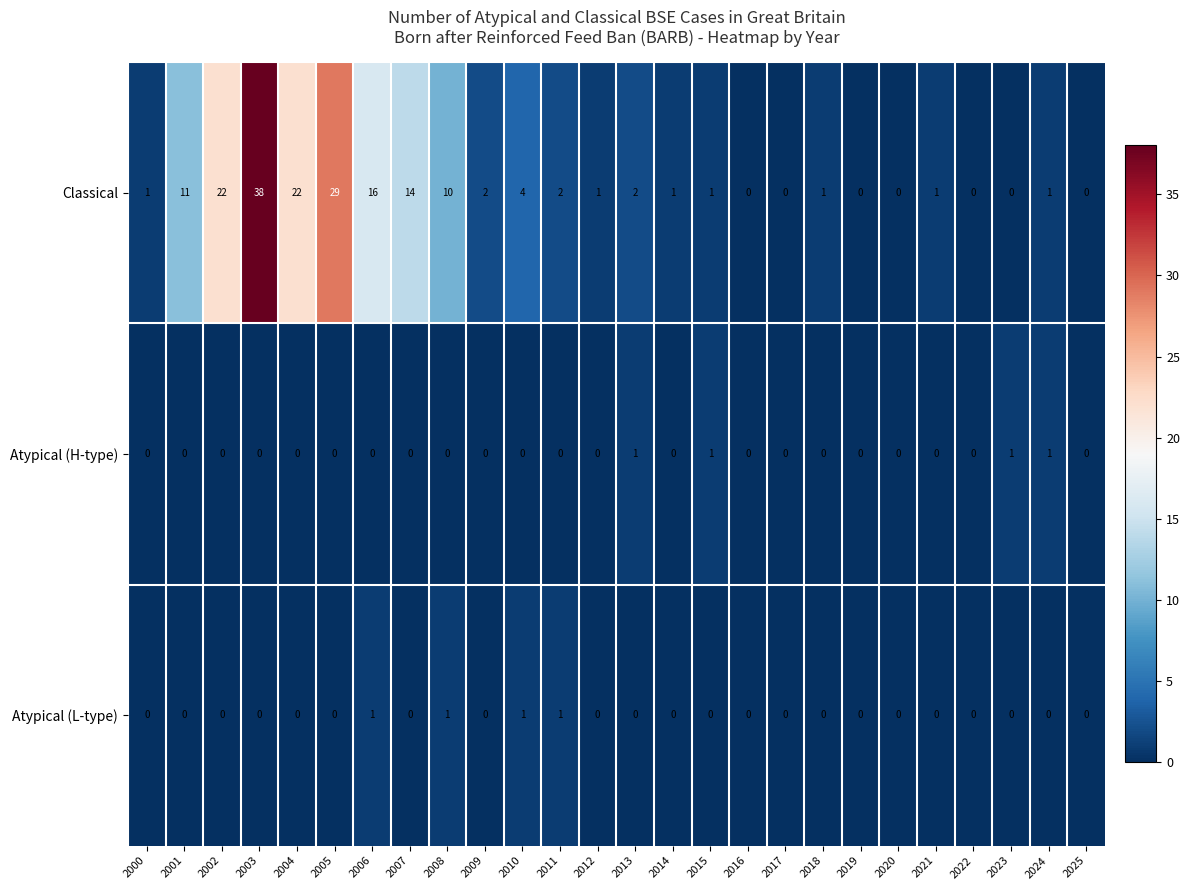

Which series changed the most between 2004 and 2019?

Classical